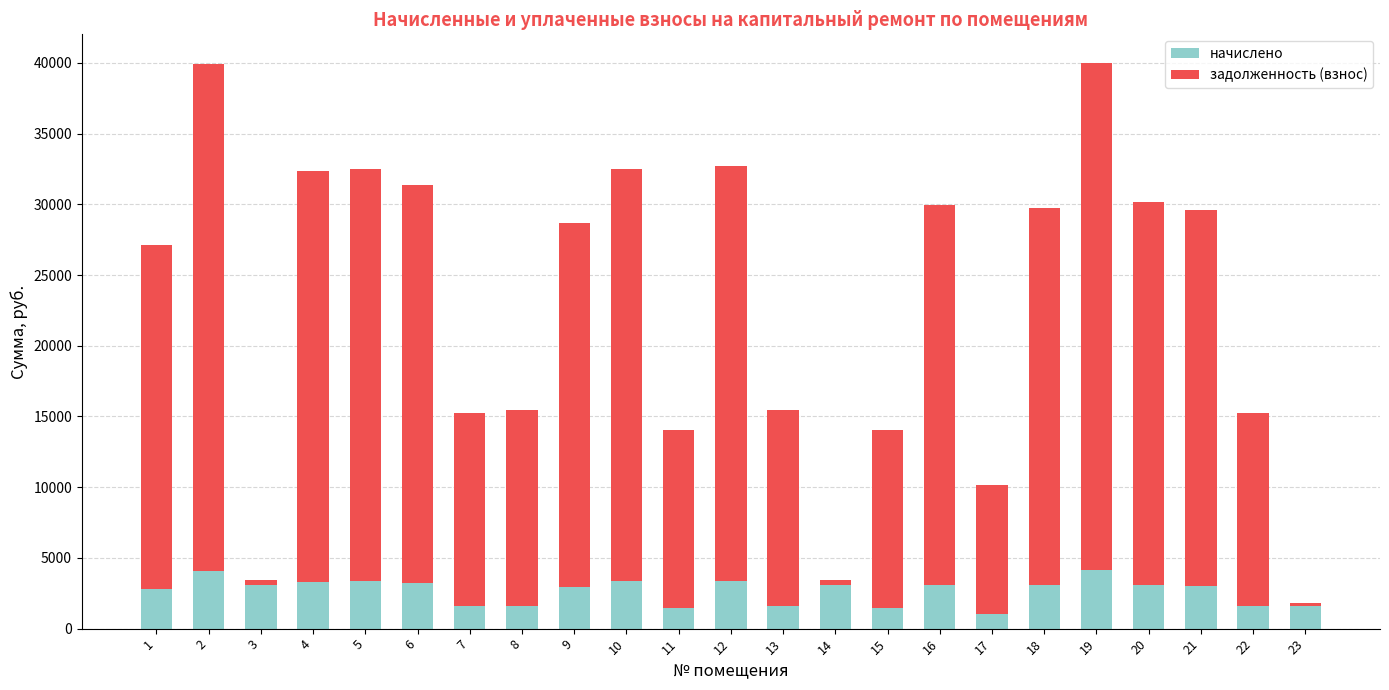

What is the total value across all series at 6?

31374.5